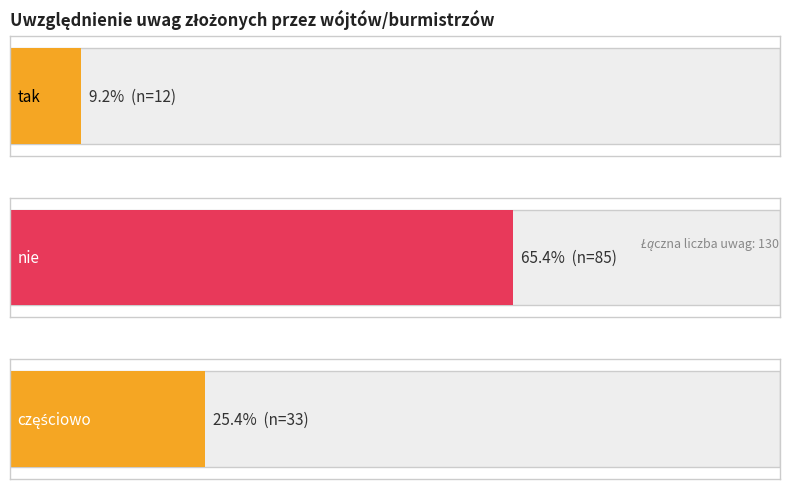

Between nie and tak, which is larger?

nie